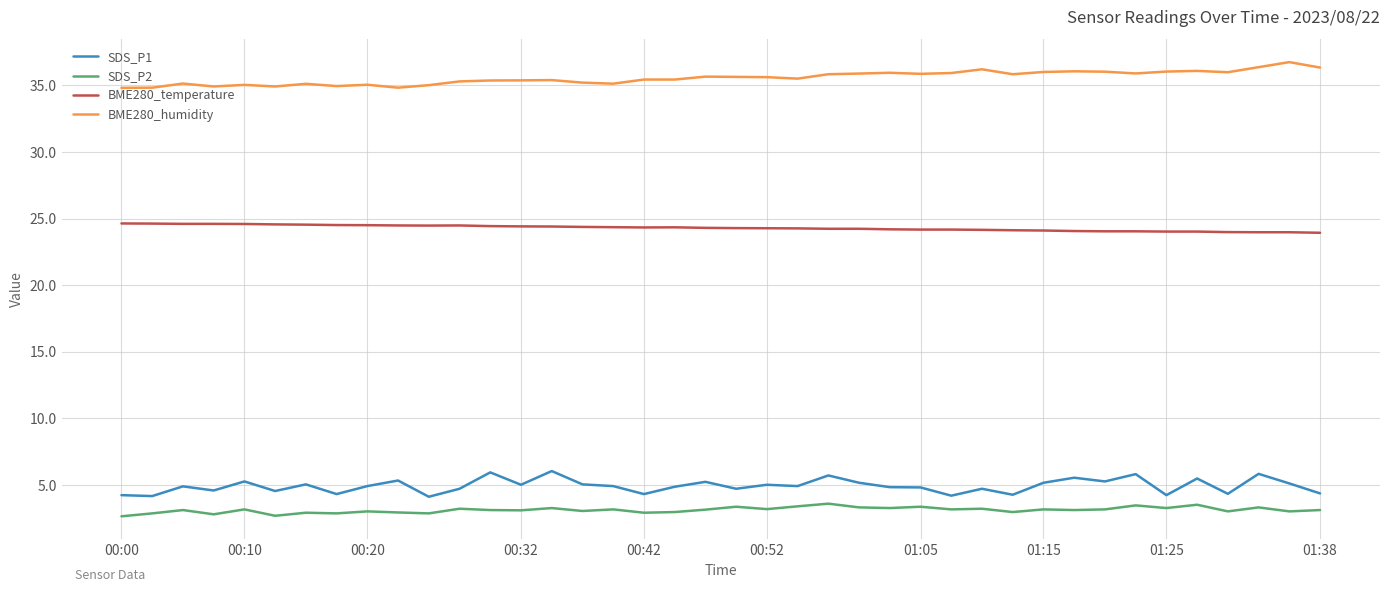

What is the average value of the SDS_P1 series?

4.9